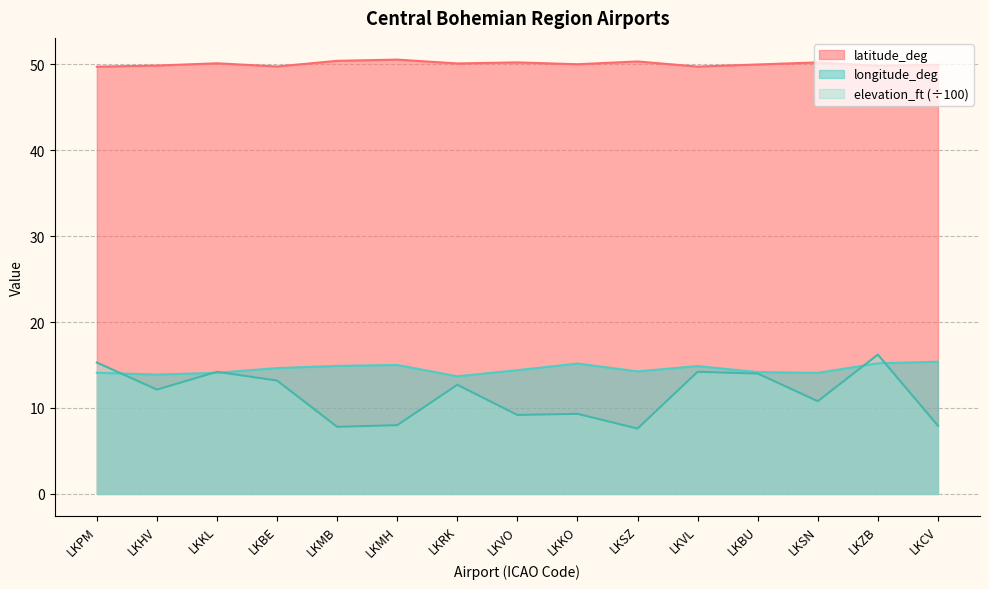

What is the average value of the latitude_deg series?

50.0